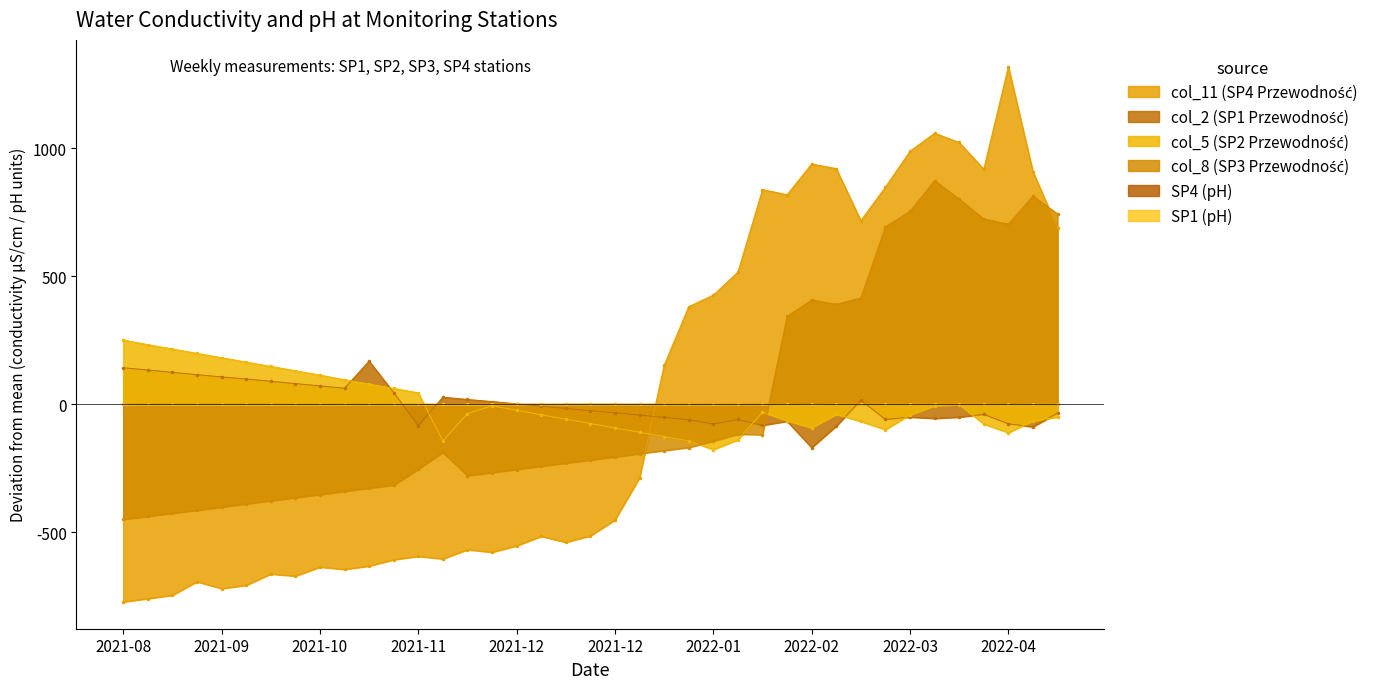

Which series has the widest spread of values?

col_11 (SP4 Przewodność)